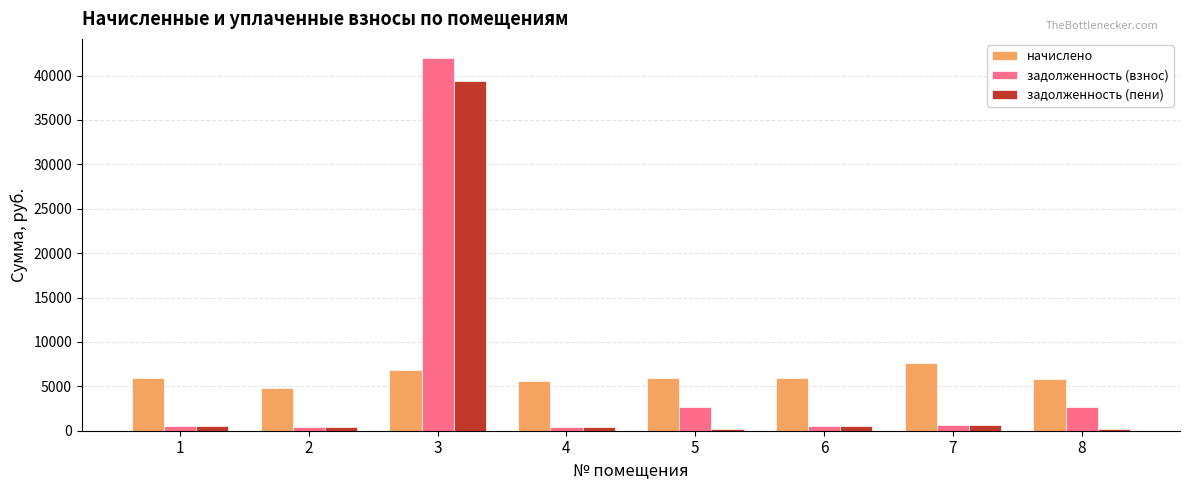

What is the sum of all задолженность (пени) values?

42299.2